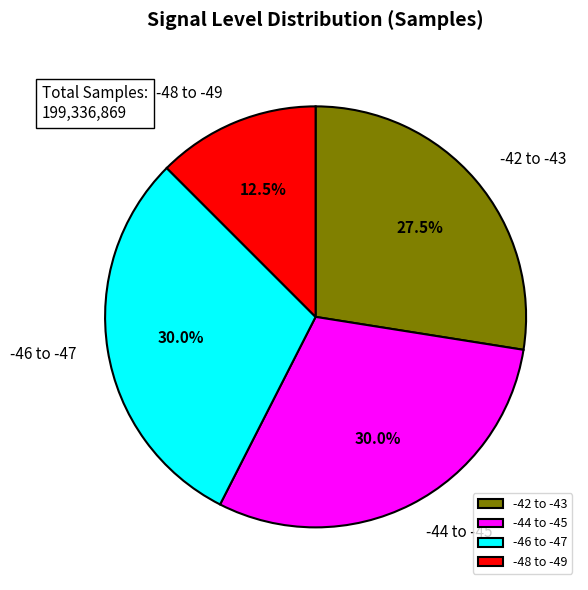

Which slice is the smallest?

-48 to -49